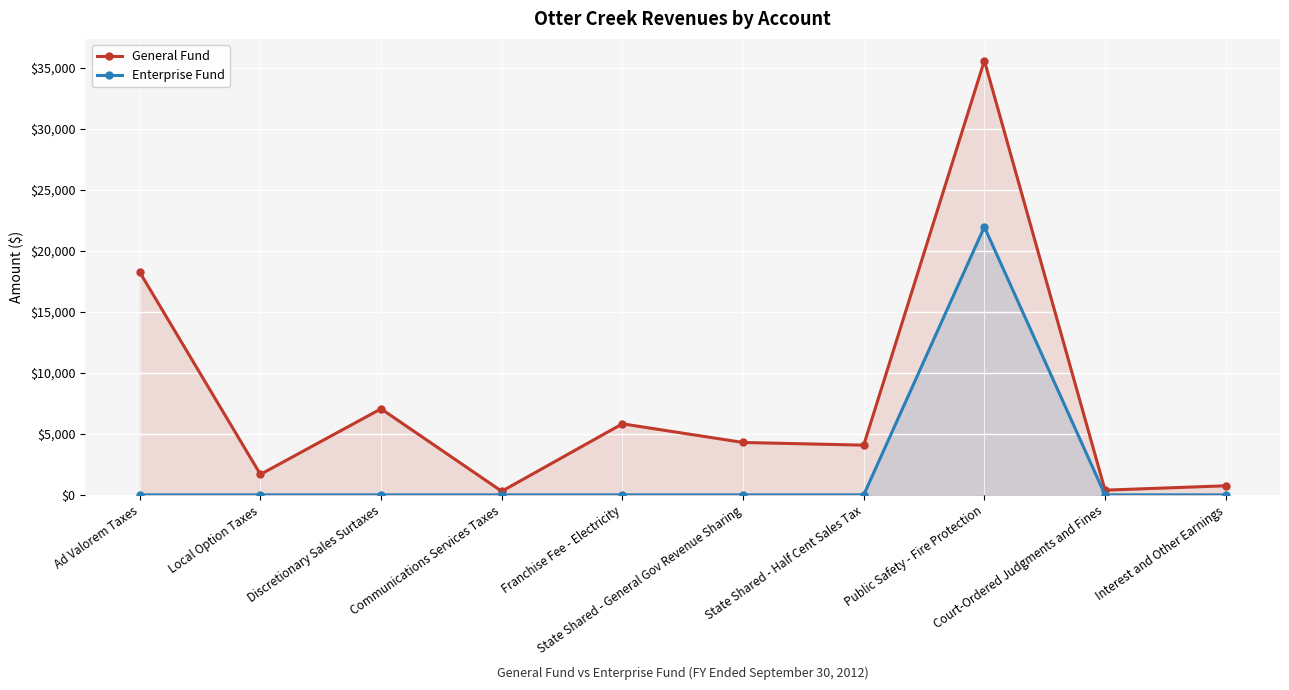

How many lines are shown in the chart?

2